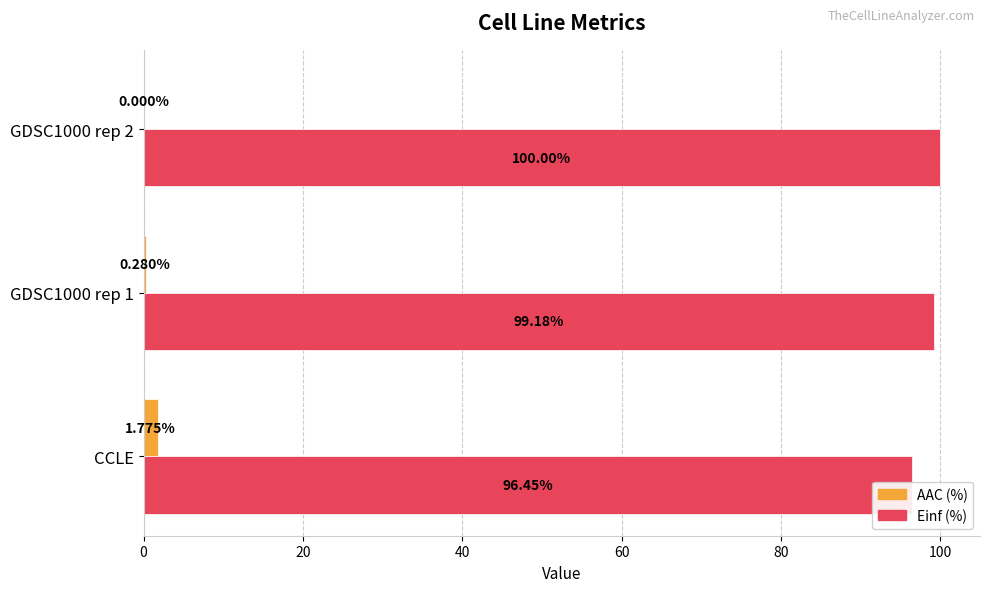

Rank the series by their average value, from highest to lowest.

Einf (%), AAC (%)